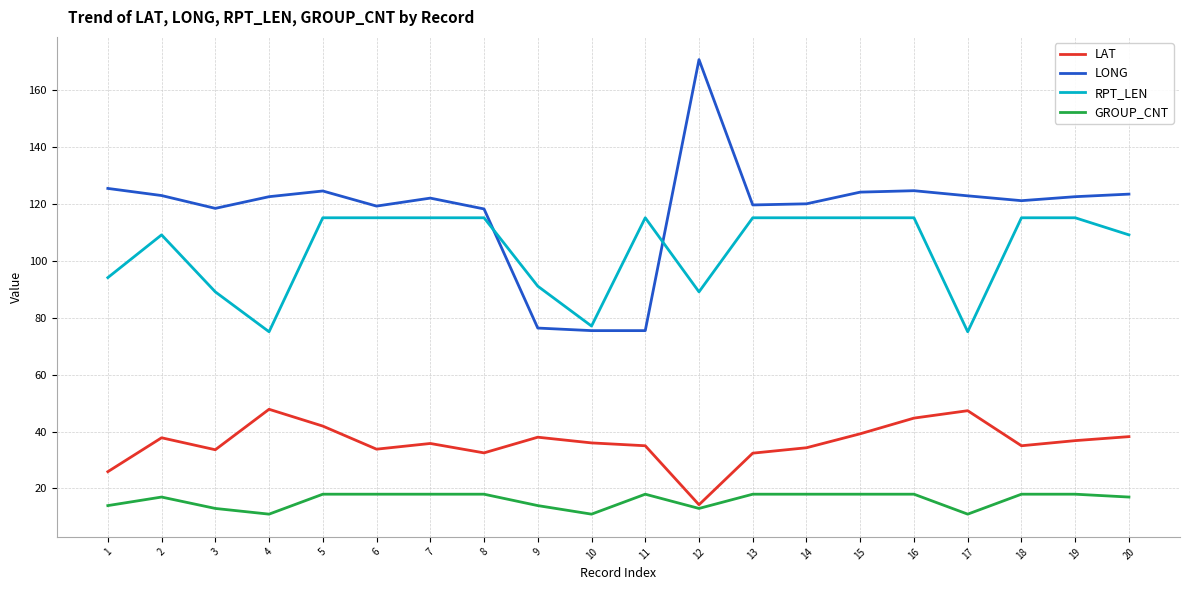

Which series has the largest range (max minus min)?

LONG